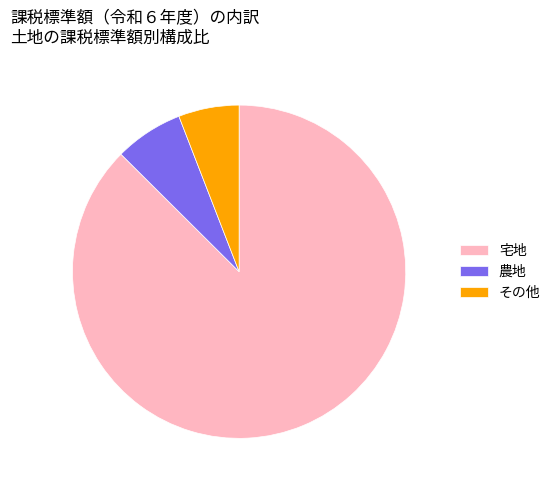

What is the smallest slice in the pie chart?

その他